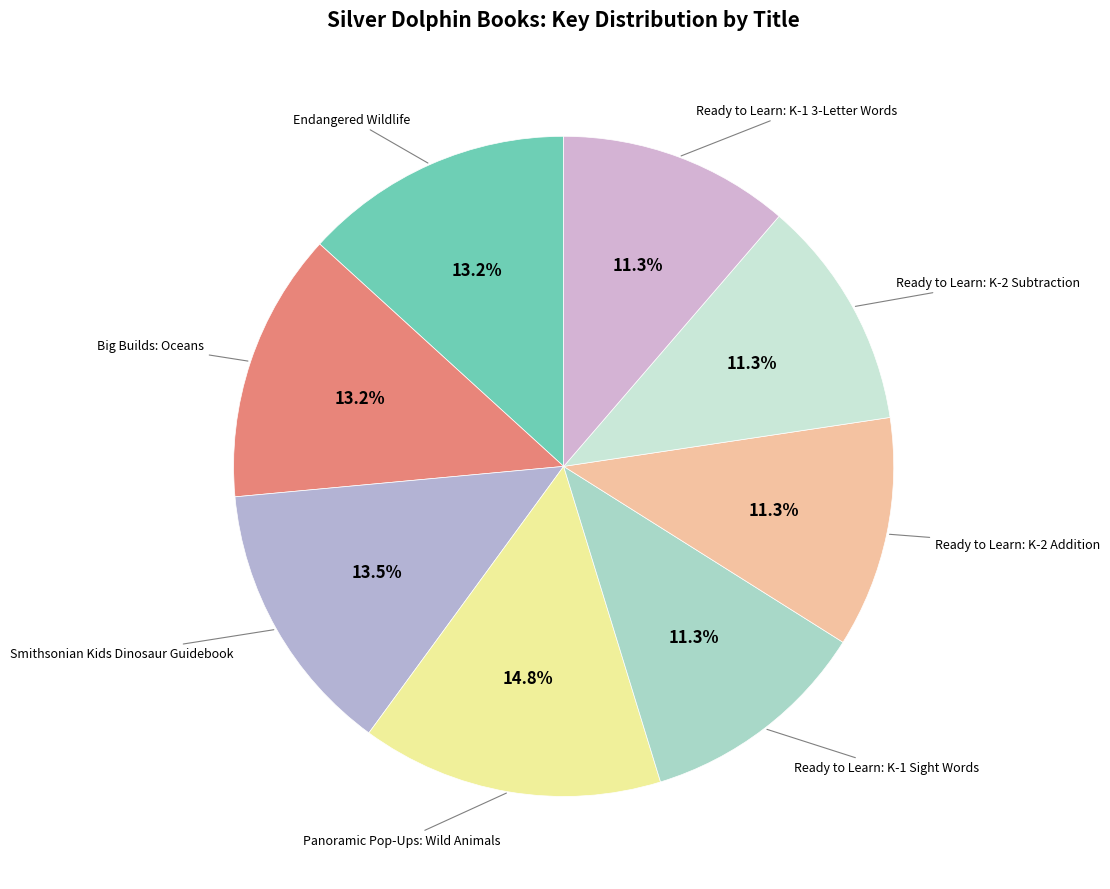

How many segments does this pie chart have?

8